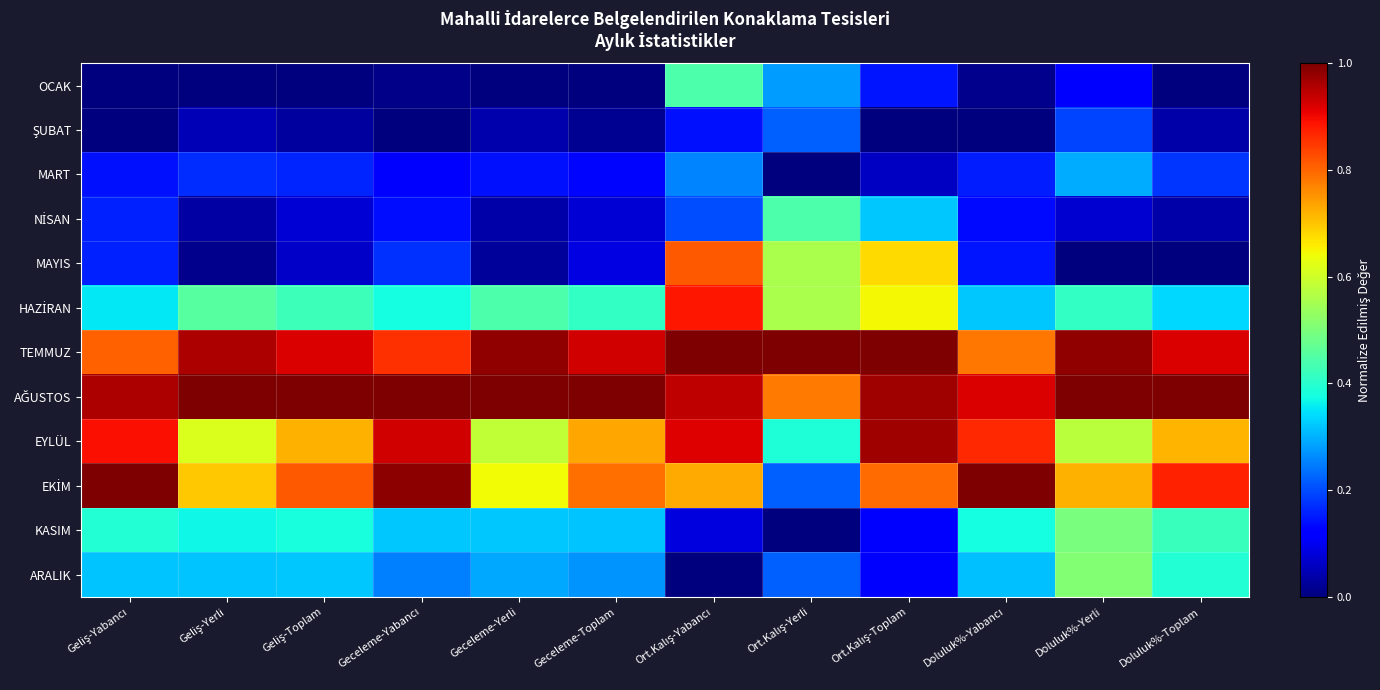

At how many categories does at least one series exceed 0?

12